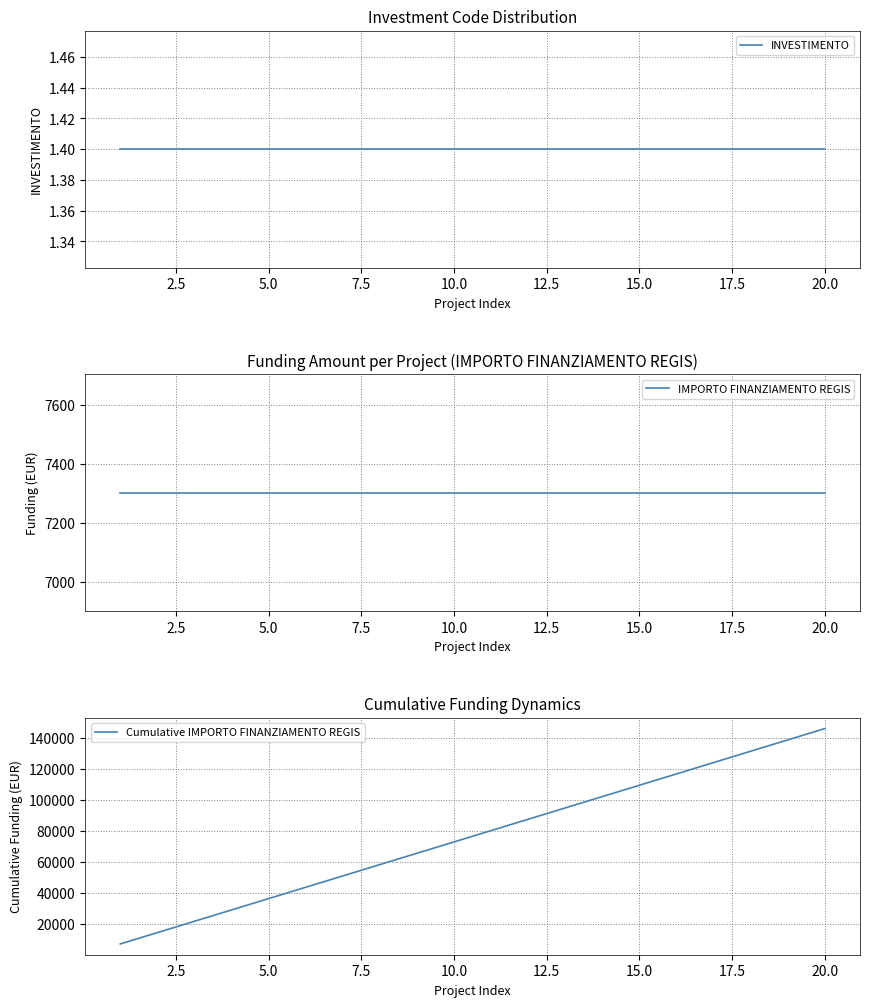

The value of Cumulative IMPORTO FINANZIAMENTO REGIS at 5.0 is 36505. True or false?

True